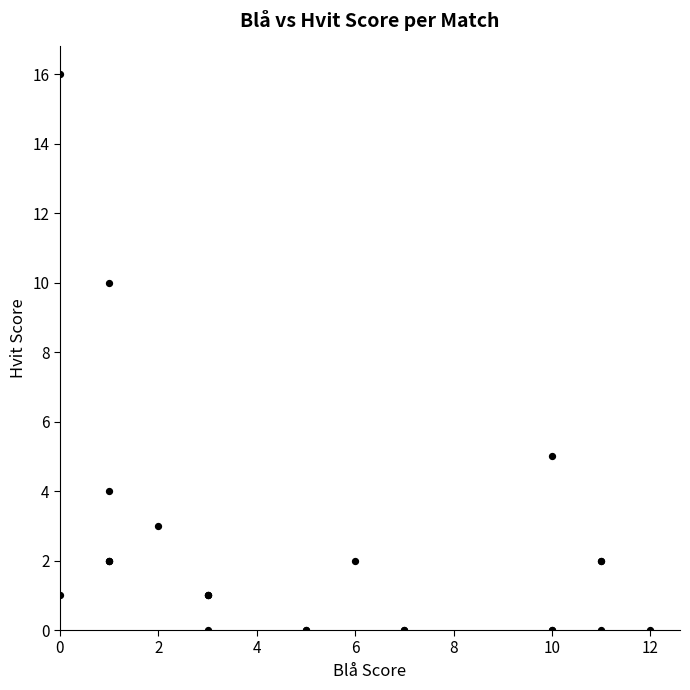

What Y value in the scatter plot is closest to 8?

10